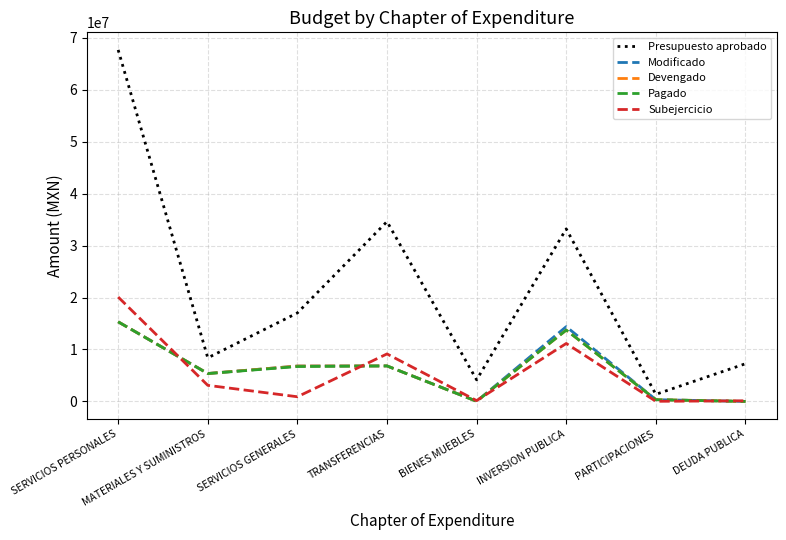

Which series has the largest total across all categories?

Presupuesto aprobado